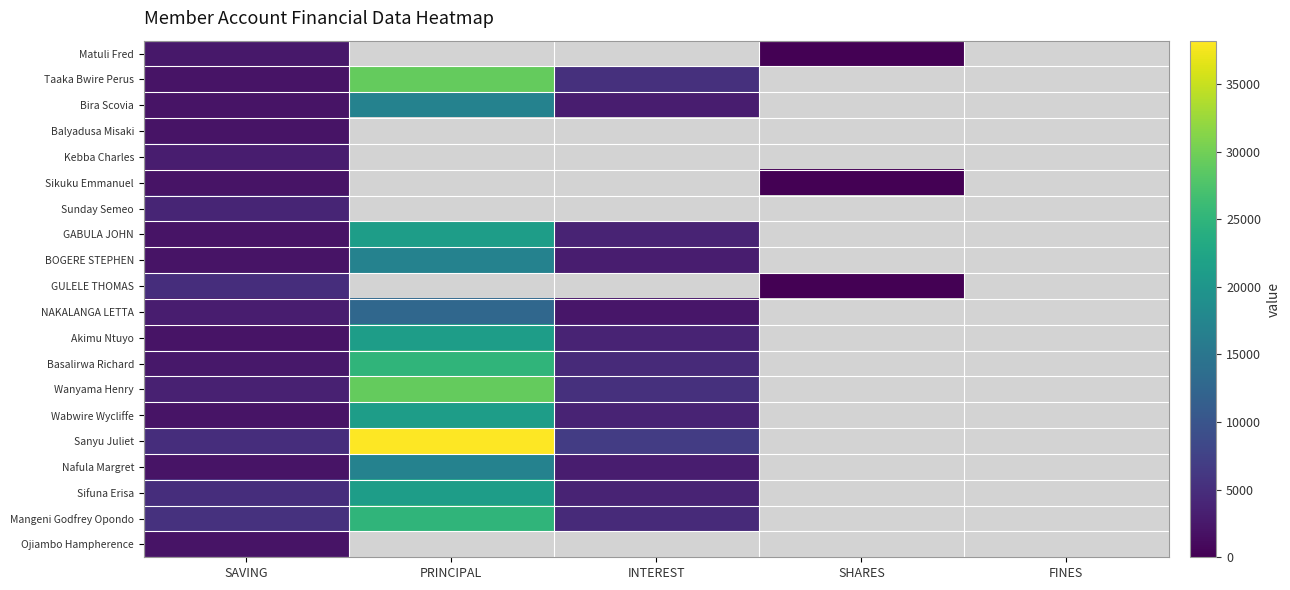

At how many categories does at least one series exceed 24570?

1